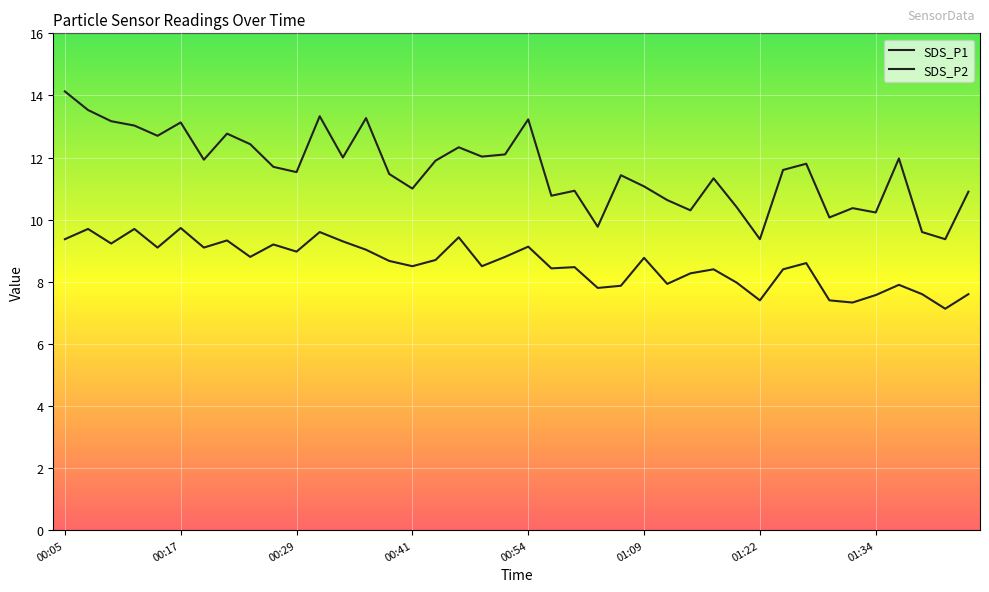

How many lines are shown in the chart?

2